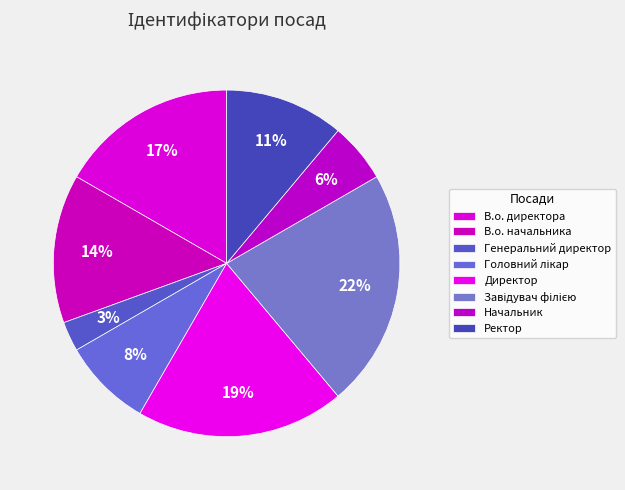

How many segments does this pie chart have?

8